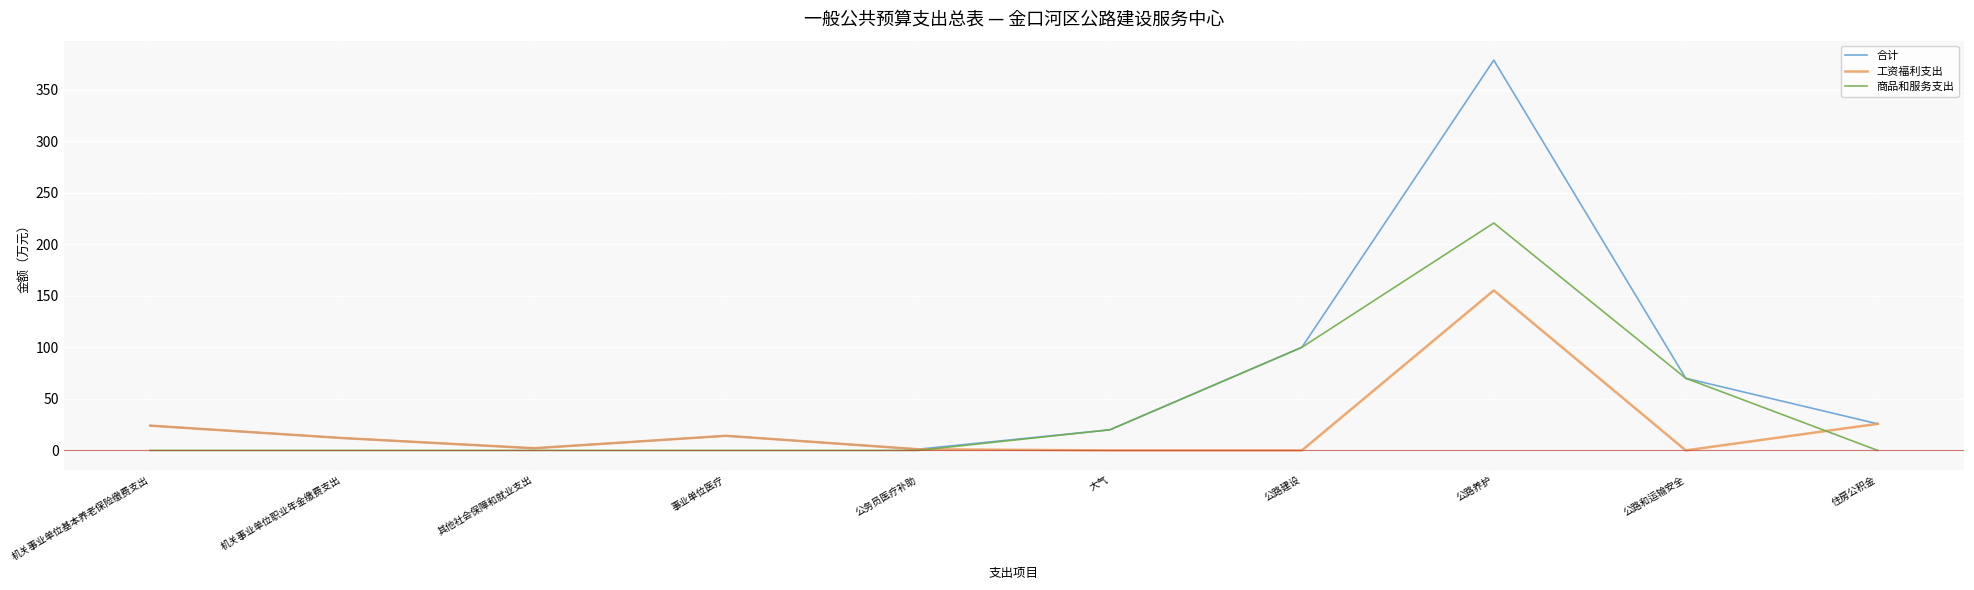

At how many categories does at least one series exceed 359?

1